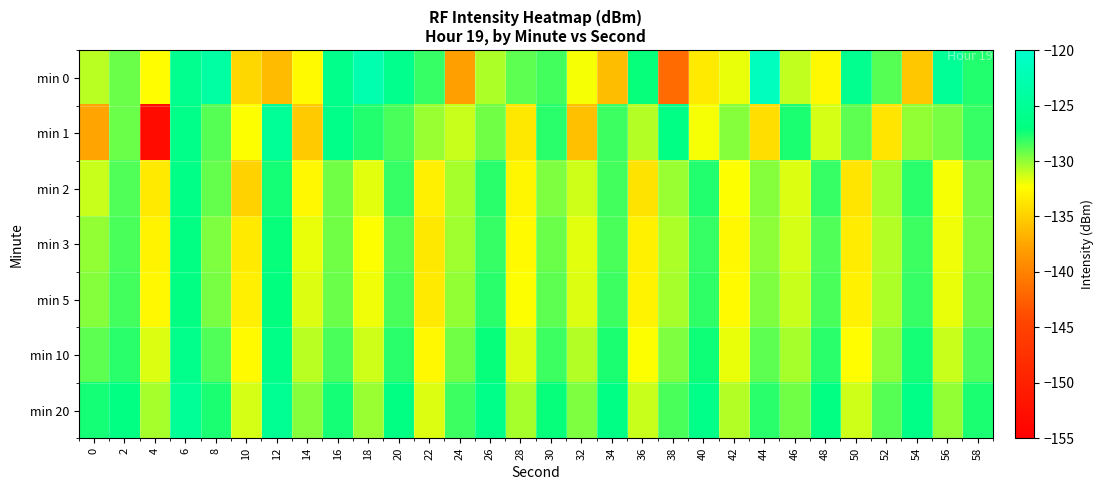

What is the smallest value displayed?

-153.1